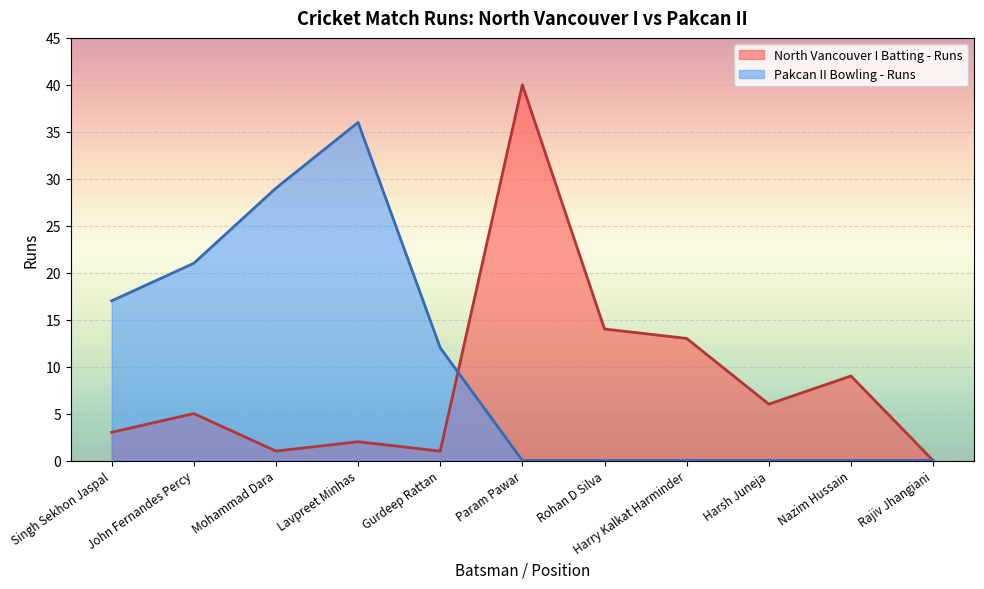

How many lines are shown in the chart?

2